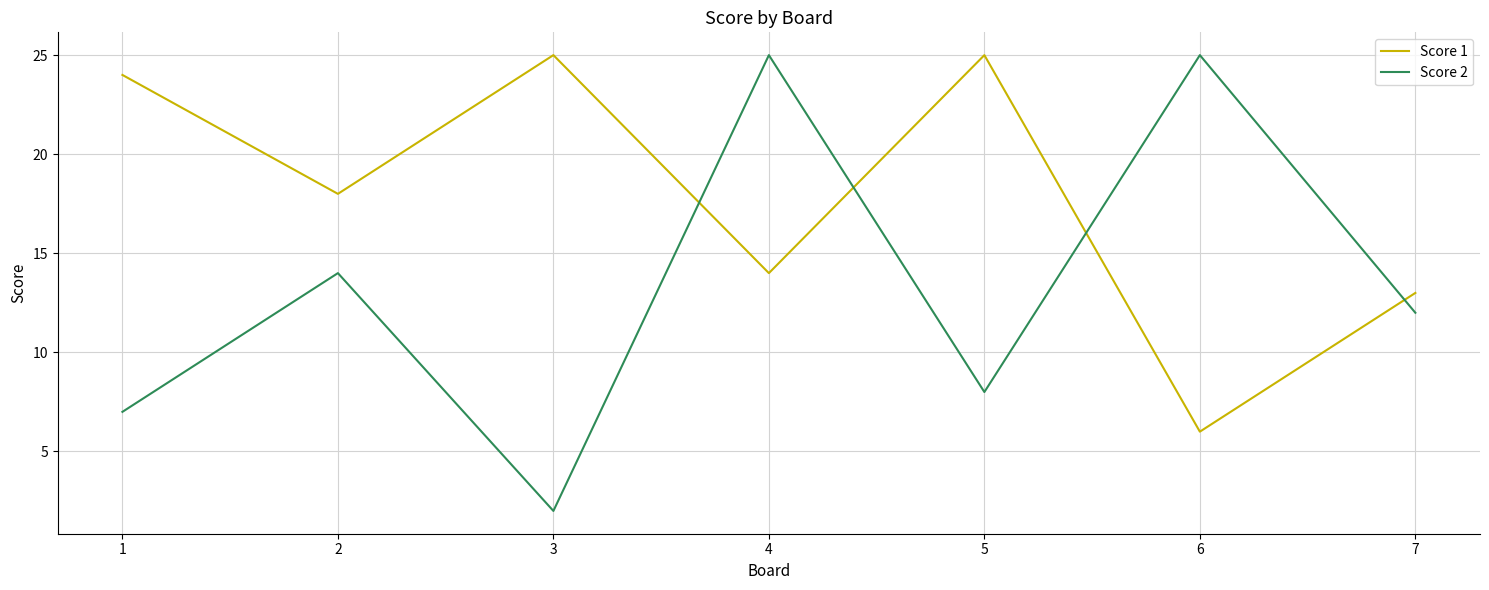

What are all the series names shown in the legend?

Score 1, Score 2